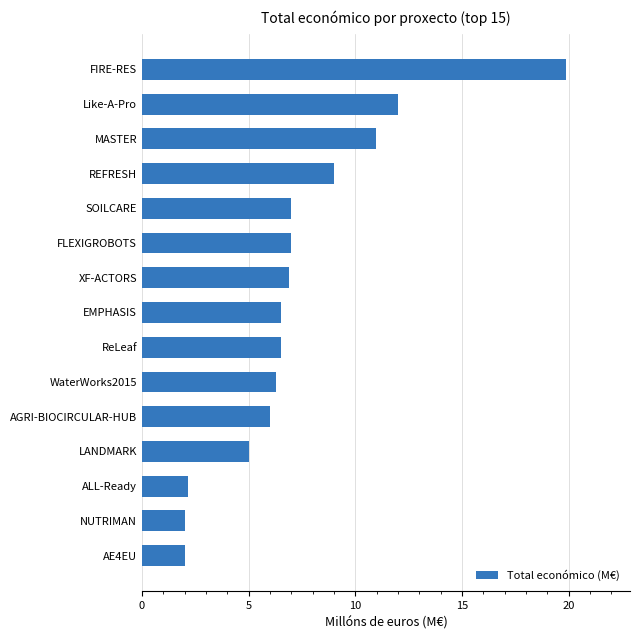

What is the average value?

7.3